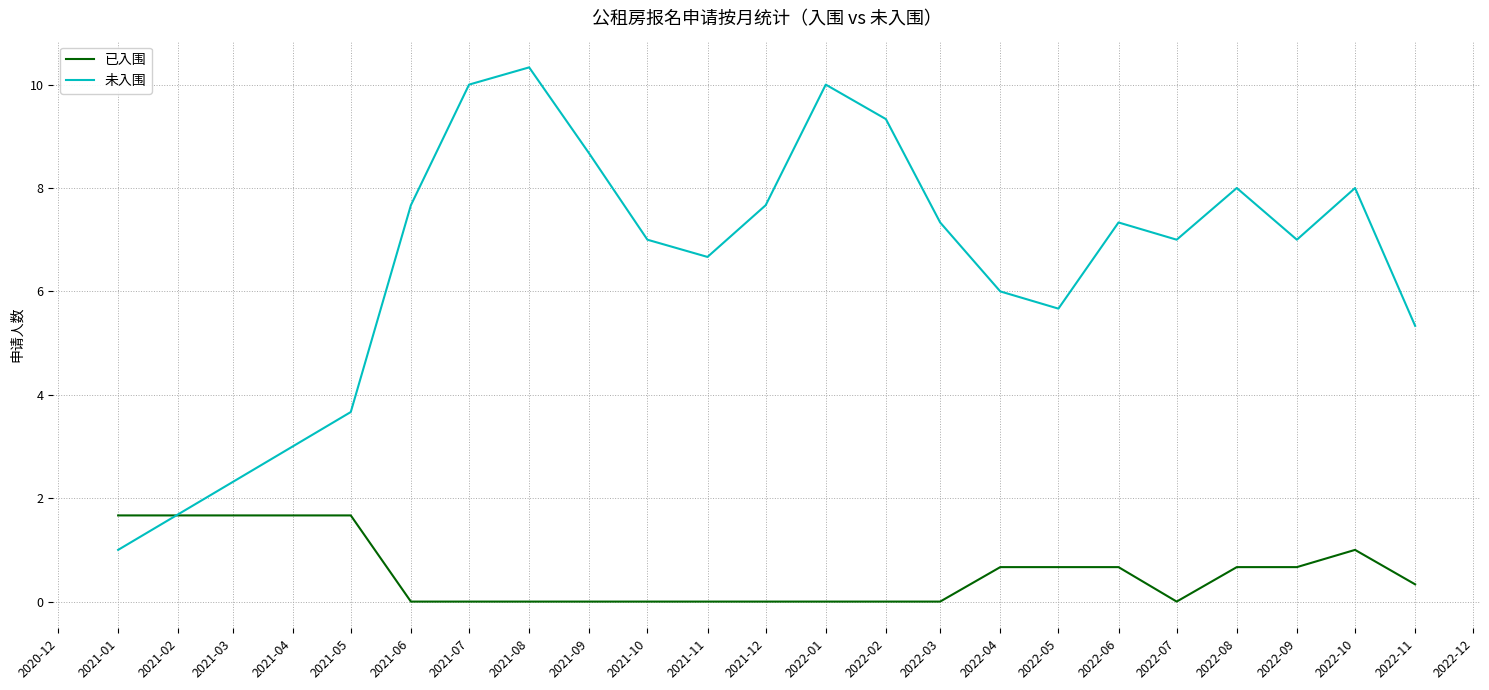

The 未入围 series shows 8.0 at 2022-10. True or false?

True